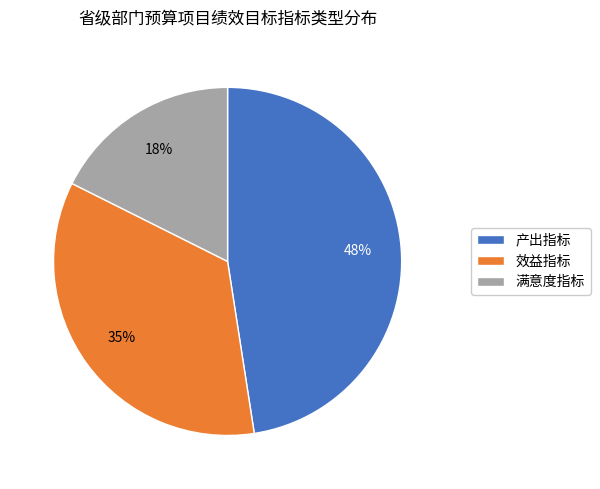

What is the smallest slice in the pie chart?

满意度指标